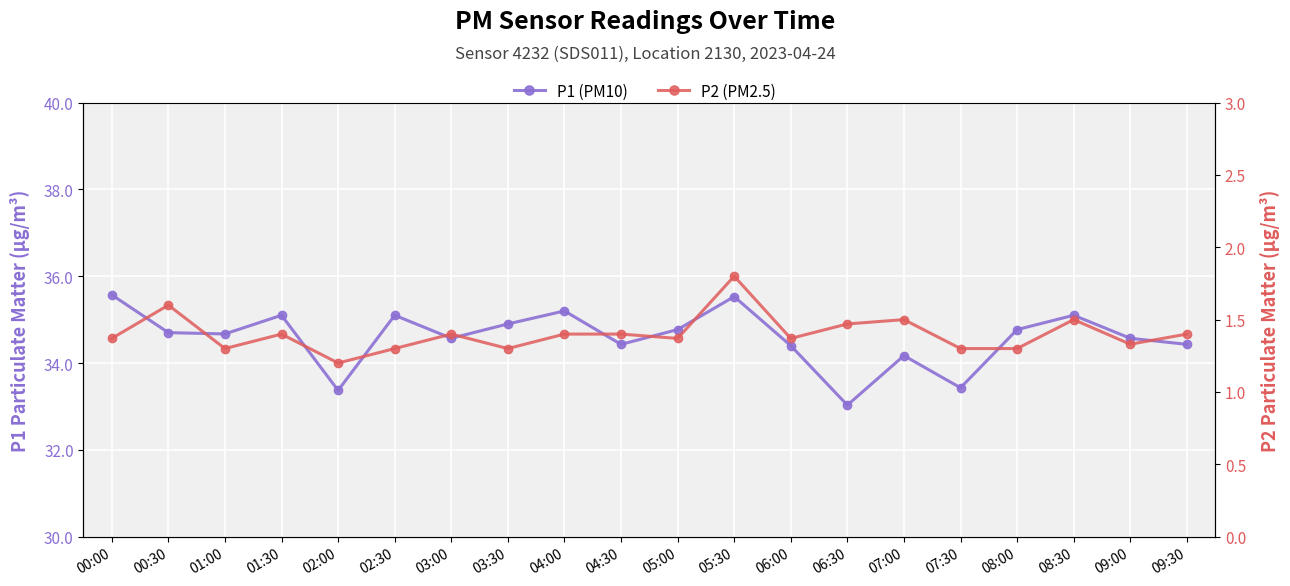

Reading left to right, extract all data points from this chart.

P1 (PM10): 00:00=35.6	00:30=34.7	01:00=34.7	01:30=35.1	02:00=33.4	02:30=35.1	03:00=34.6	03:30=34.9	04:00=35.2	04:30=34.4	05:00=34.8	05:30=35.5	06:00=34.4	06:30=33.0	07:00=34.2	07:30=33.4	08:00=34.8	08:30=35.1	09:00=34.6	09:30=34.4
P2 (PM2.5): 00:00=1.4	00:30=1.6	01:00=1.3	01:30=1.4	02:00=1.2	02:30=1.3	03:00=1.4	03:30=1.3	04:00=1.4	04:30=1.4	05:00=1.4	05:30=1.8	06:00=1.4	06:30=1.5	07:00=1.5	07:30=1.3	08:00=1.3	08:30=1.5	09:00=1.3	09:30=1.4